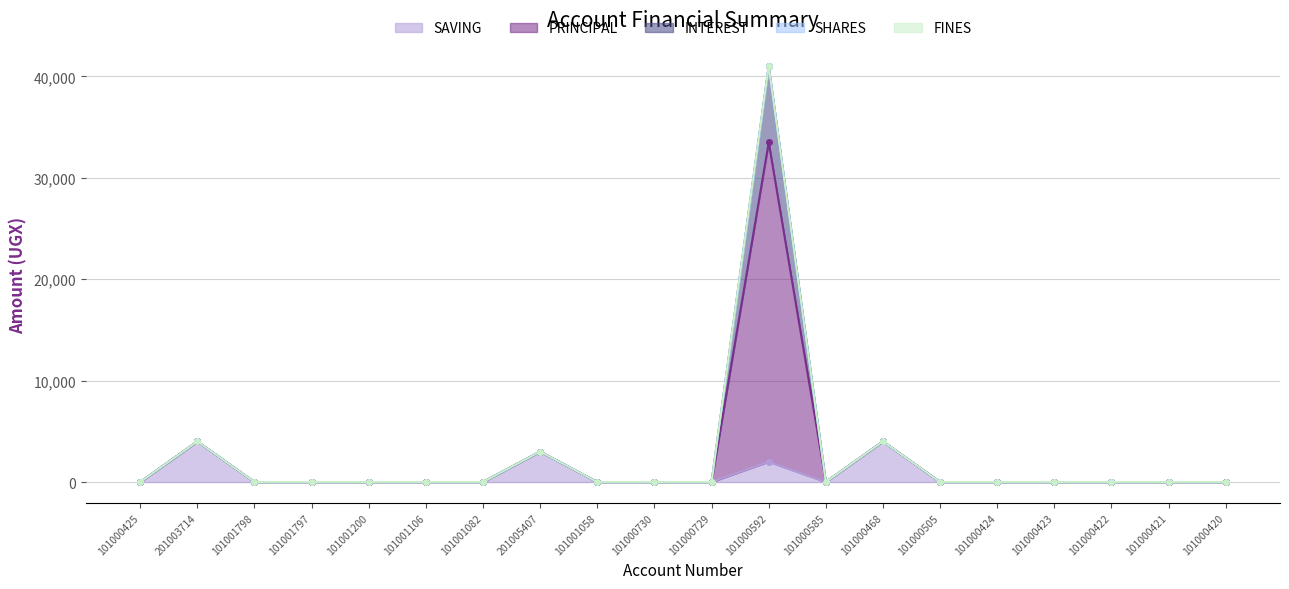

The value of PRINCIPAL at 101000421 is 0. True or false?

True